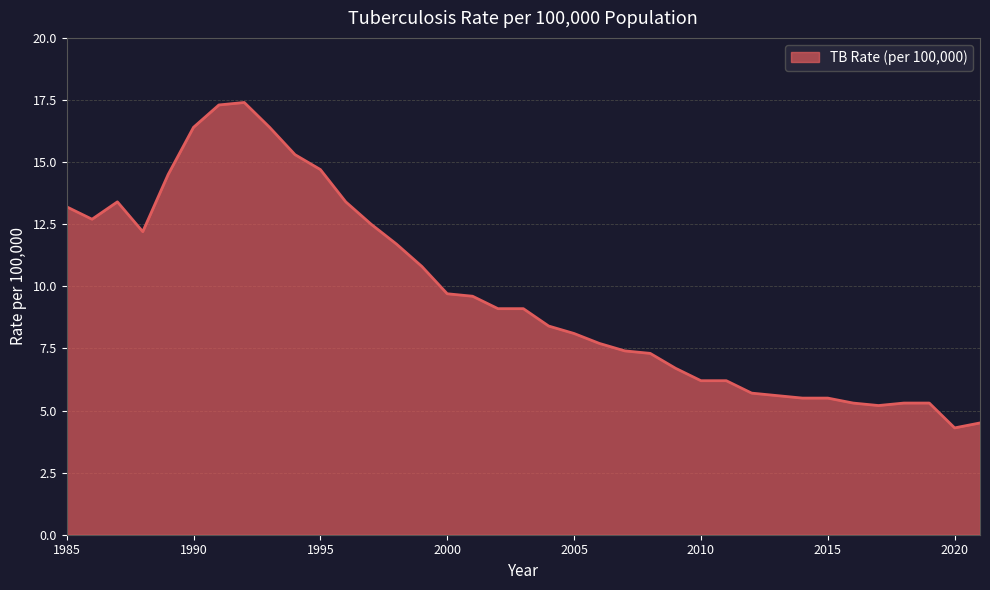

What is the maximum value shown in the chart?

17.4